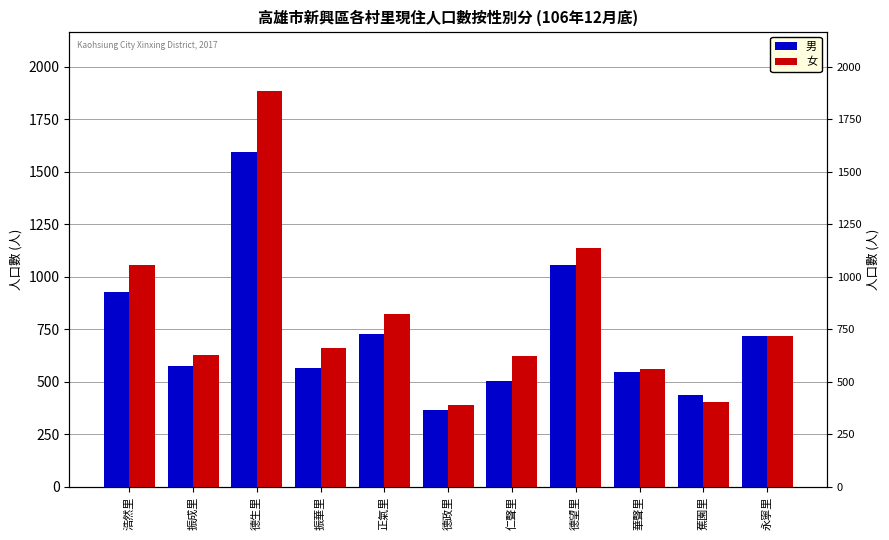

What is the difference between the 女 values at 德望里 and 德生里?

747